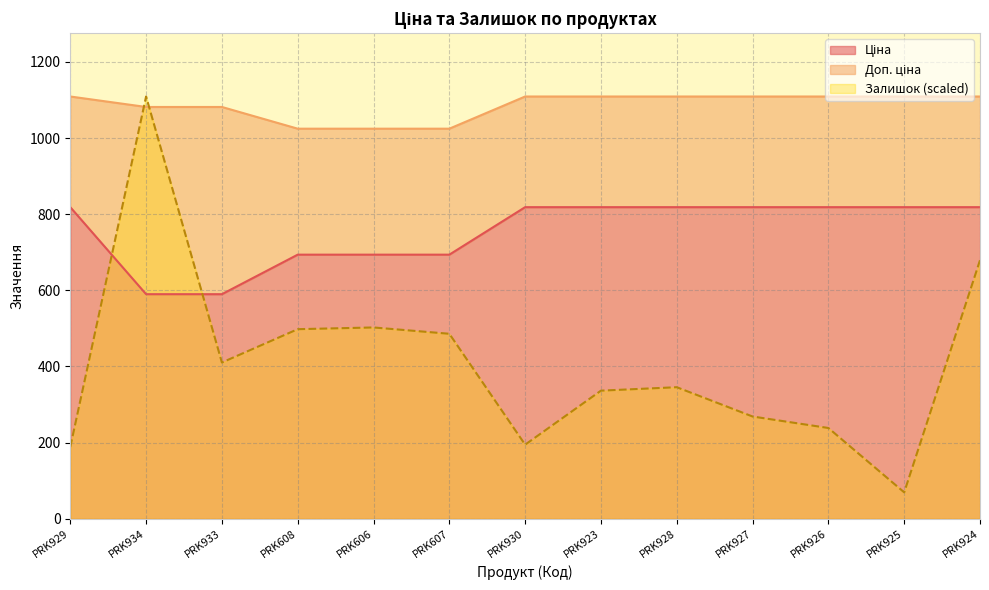

Rank the series at PRK608 from highest to lowest value.

Доп. ціна, Ціна, Залишок